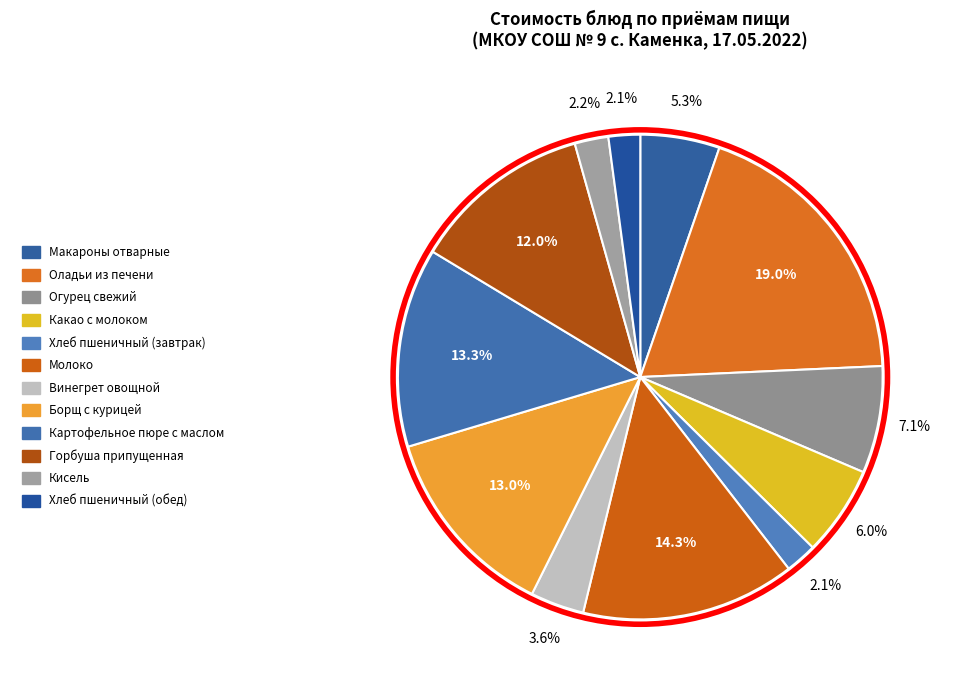

Rank the categories by value from lowest to highest.

Хлеб пшеничный (завтрак), Хлеб пшеничный (обед), Кисель, Винегрет овощной, Макароны отварные, Какао с молоком, Огурец свежий, Горбуша припущенная, Борщ с курицей, Картофельное пюре с маслом, Молоко, Оладьи из печени